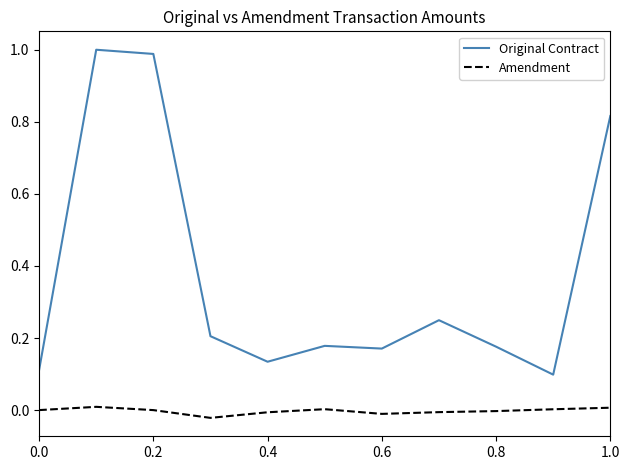

True or false: Amendment and Original Contract intersect in this chart.

False